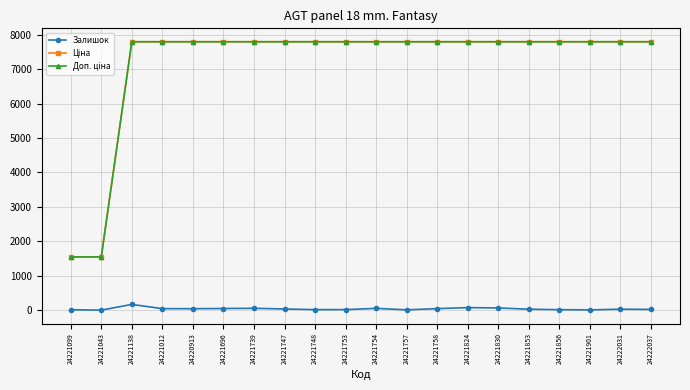

How many series are shown in this chart?

3